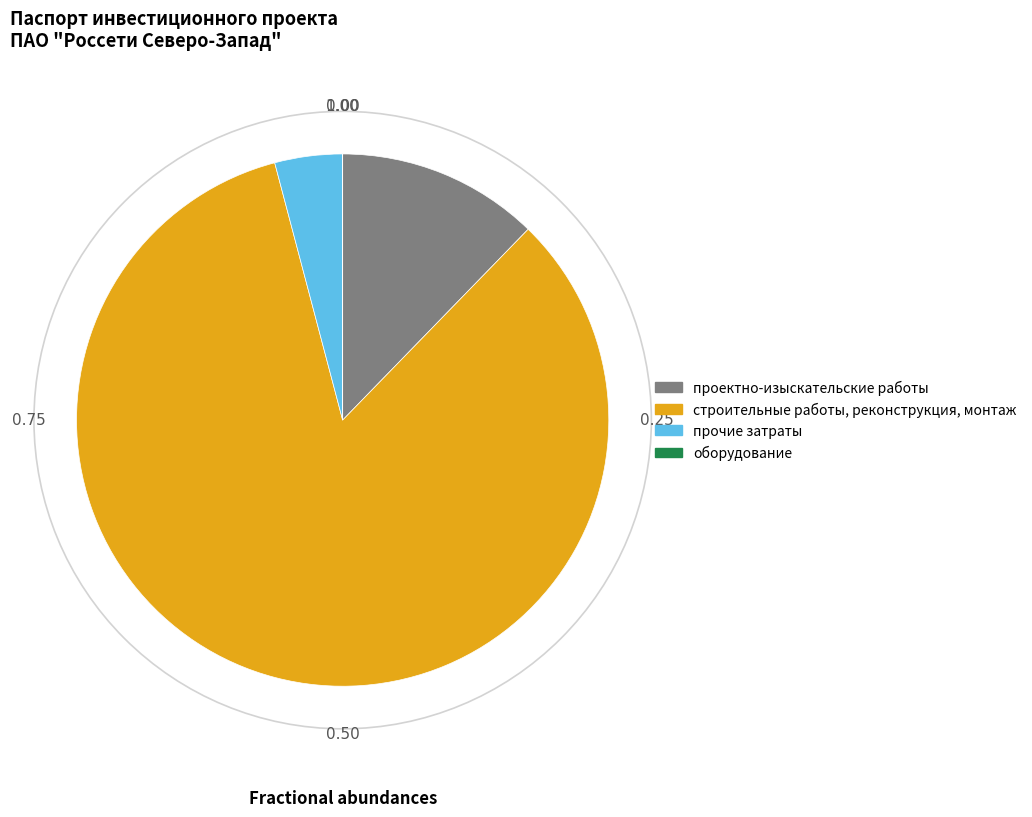

Which category has the biggest portion of the pie?

строительные работы, реконструкция, монтаж